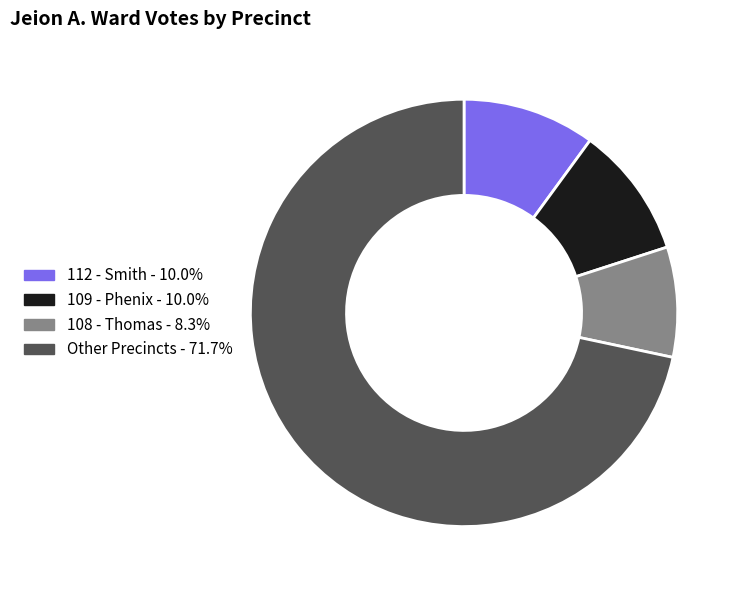

Is there any slice that represents more than half of the pie?

Yes